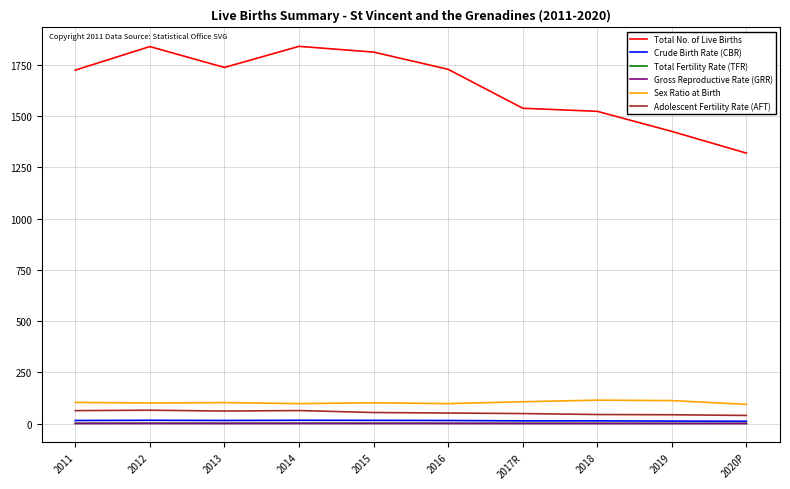

What is the maximum value shown in the chart?

1841.0